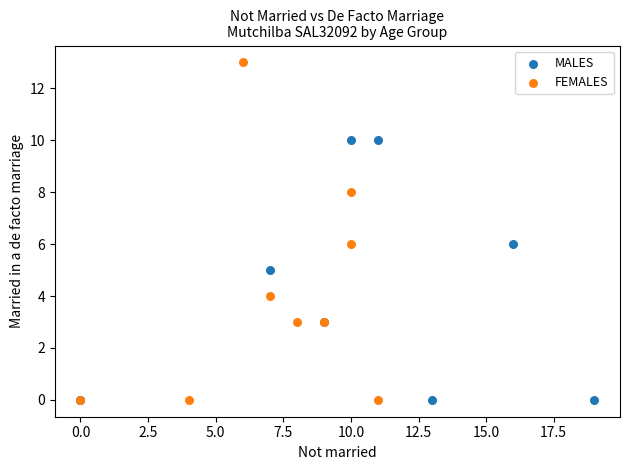

Which series contains the highest Y value?

FEMALES